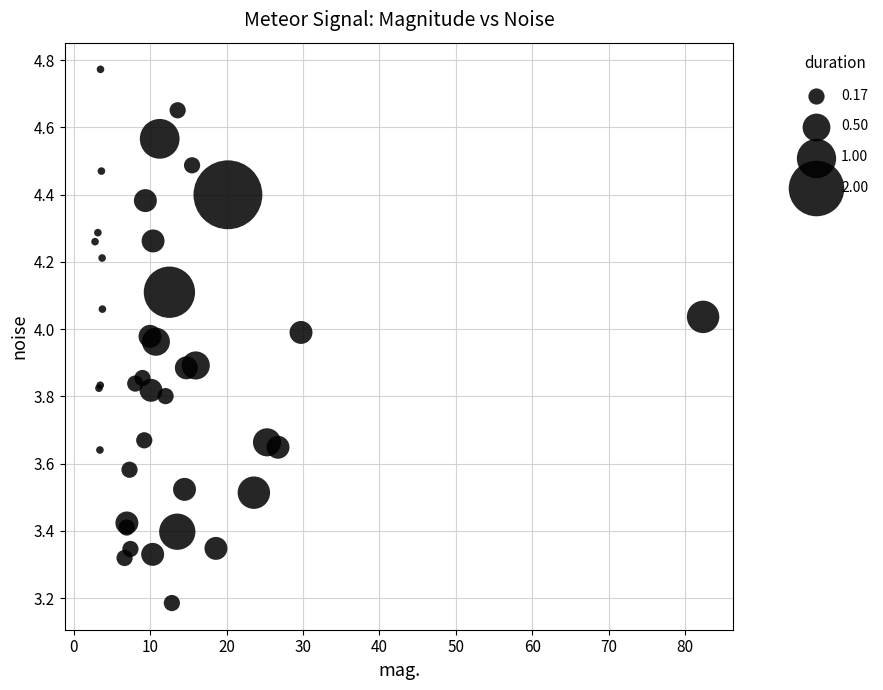

What Y value in the scatter plot is closest to 3?

3.2